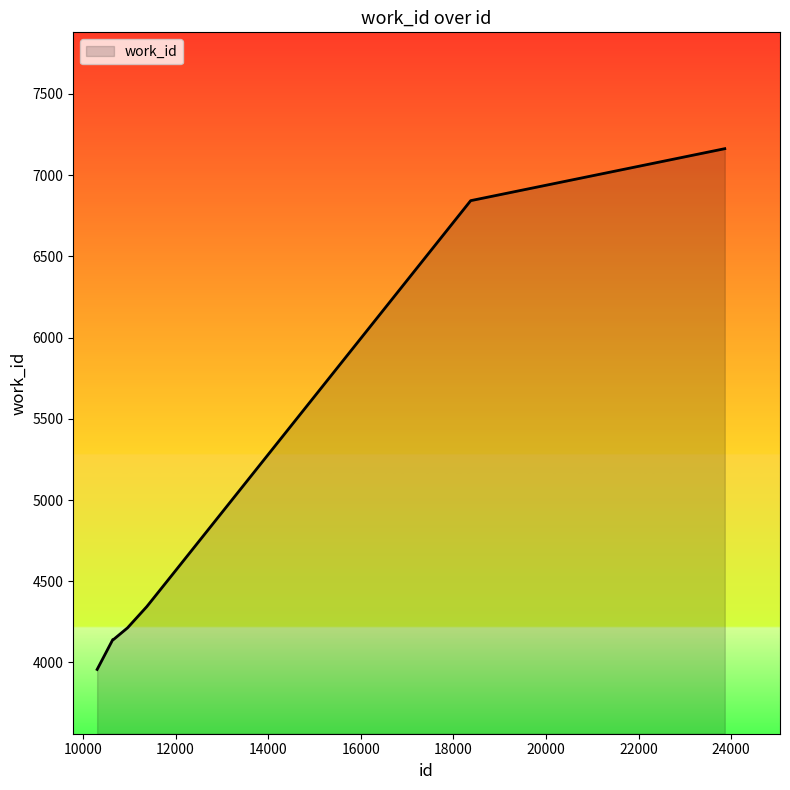

How many series are shown in this chart?

1